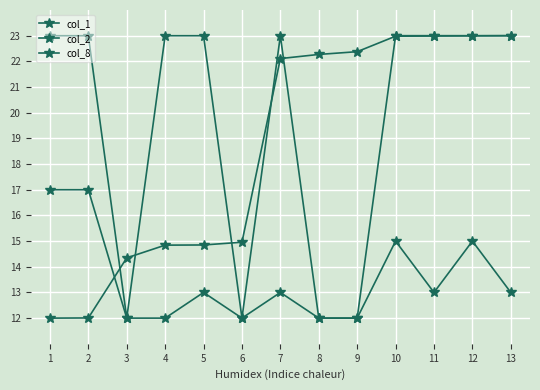

Is this an area chart (filled region under the line)?

No